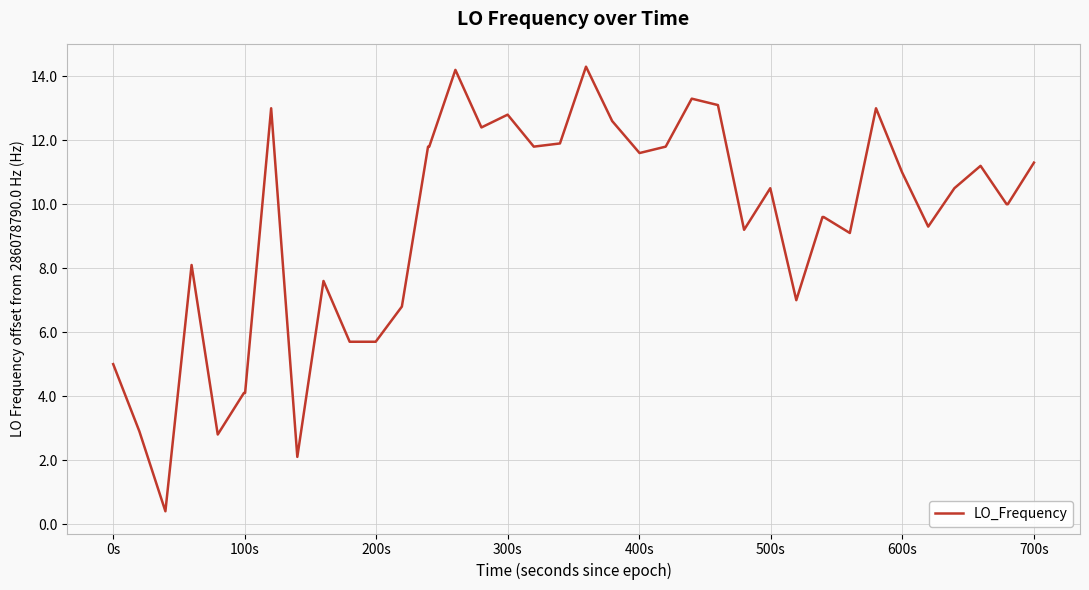

What is the sum of all values?

373.0